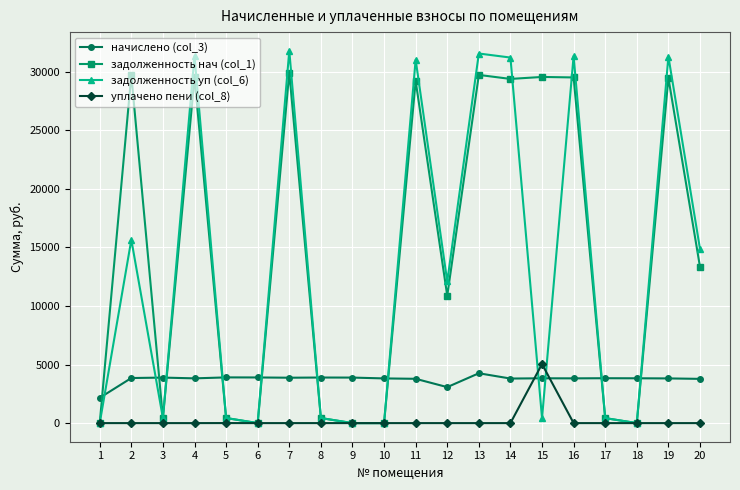

True or false: задолженность нач (col_1) has more than 1 interior local peaks.

True